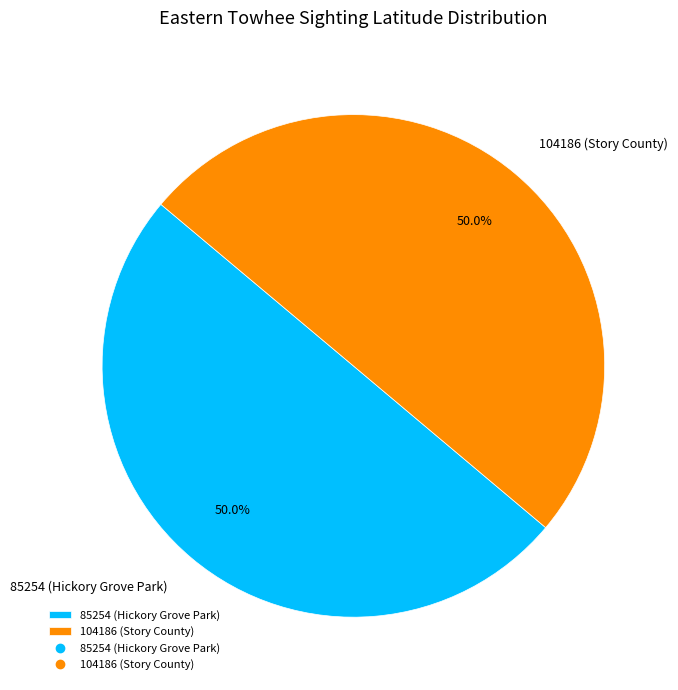

What percentage is NOT represented by 104186 (Story County)?

50.0%